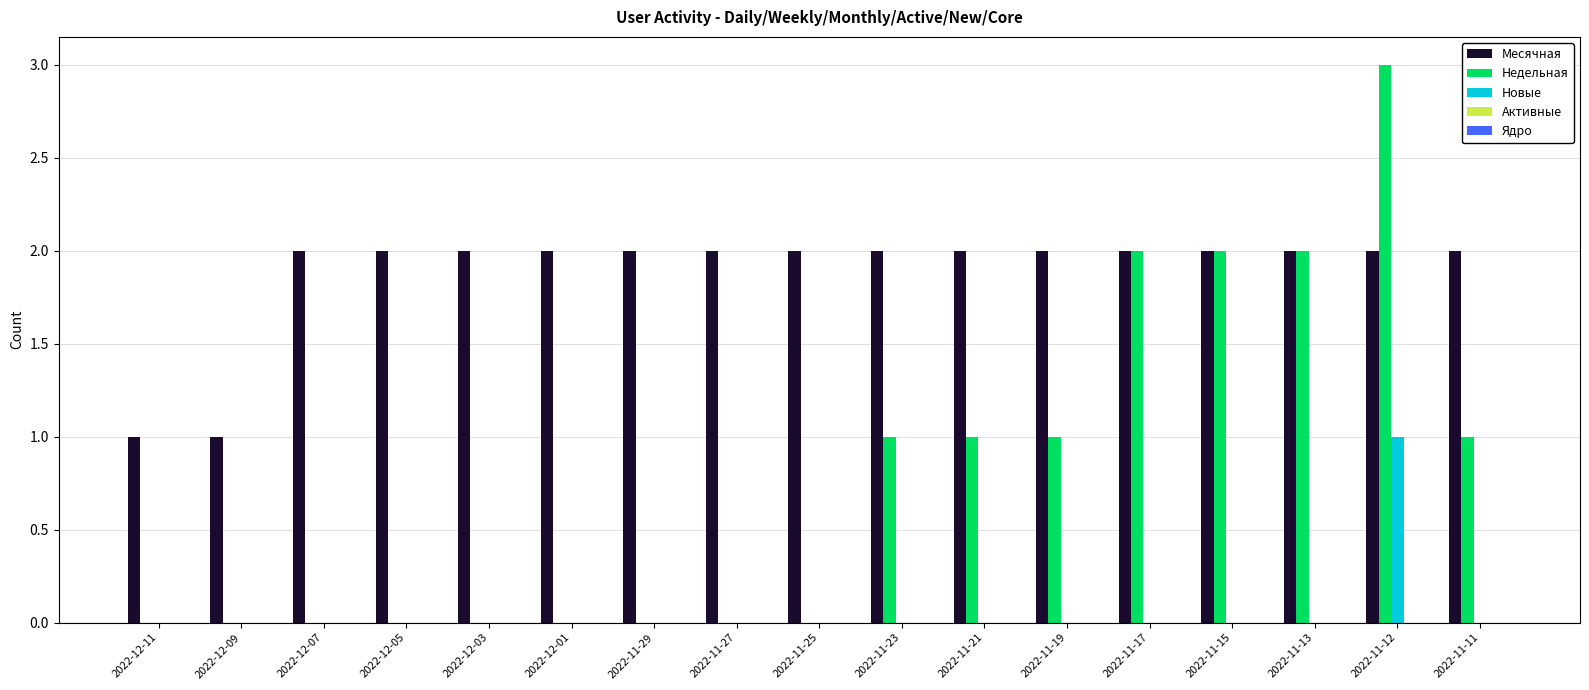

Does the chart contain stacked bars?

No